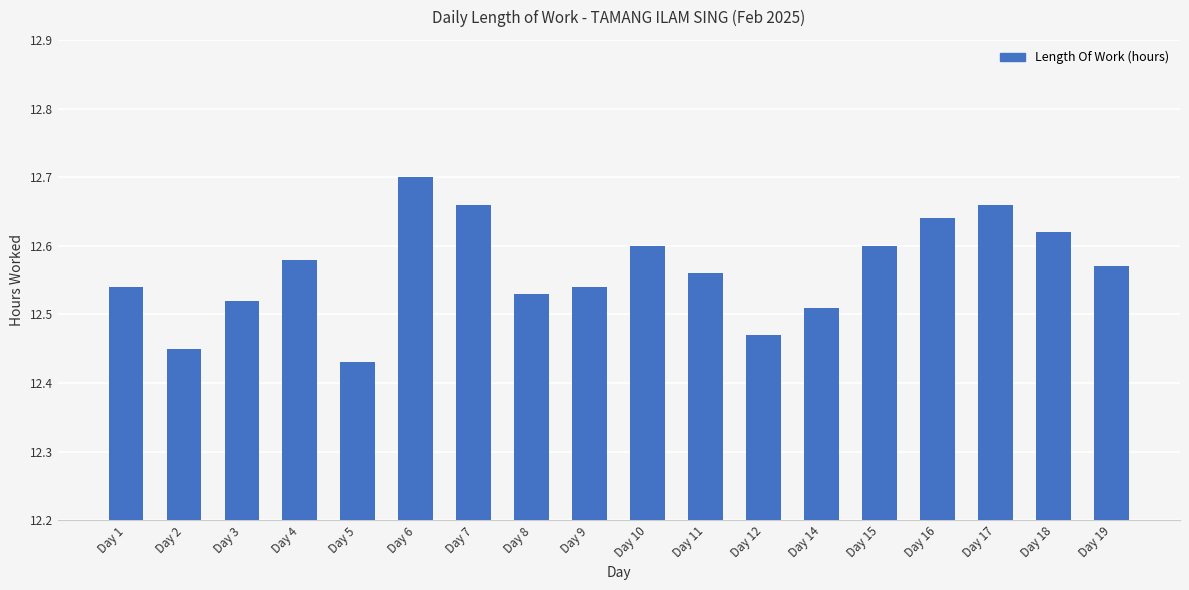

The value at Day 7 is 12.7. True or false?

True